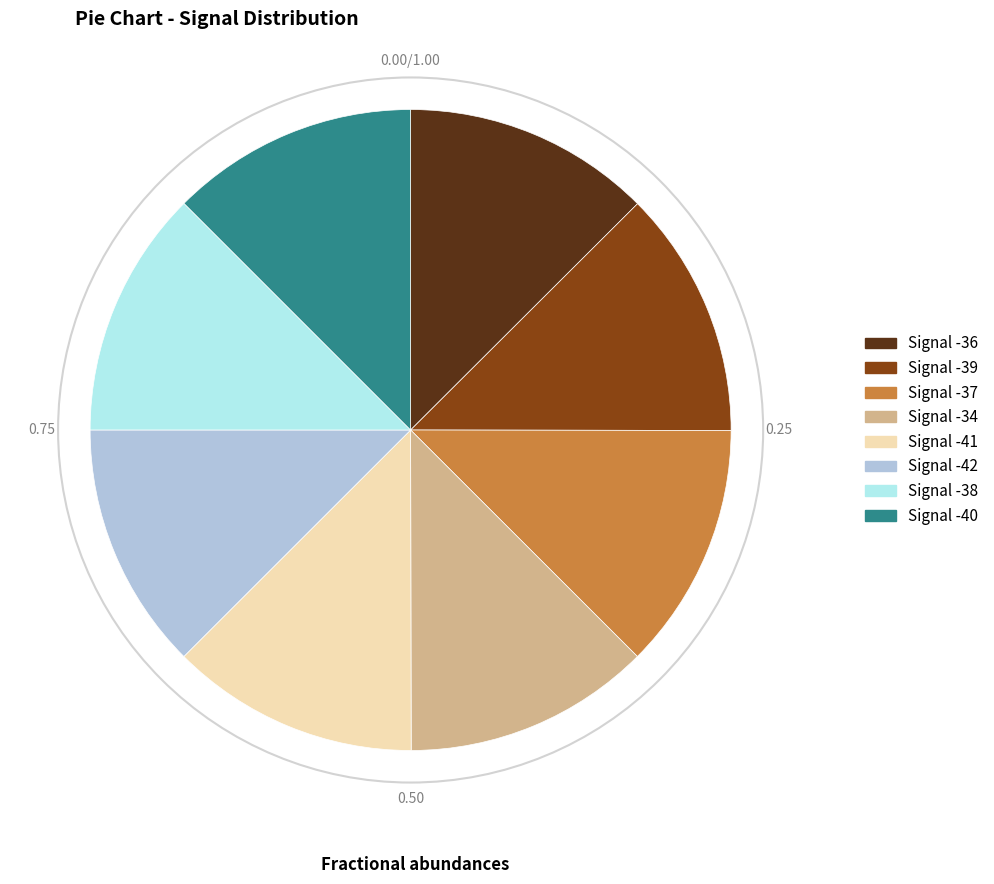

Is there a majority slice in this chart?

No